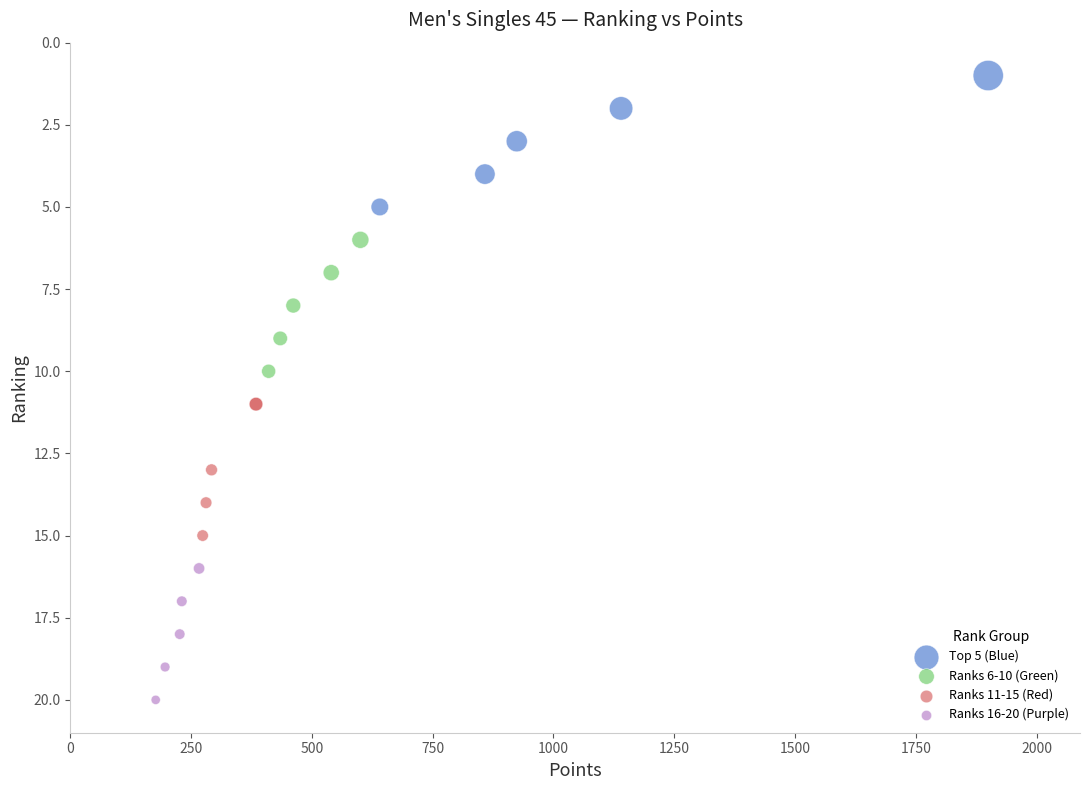

What are all the series names shown in the legend?

Top 5 (Blue), Ranks 6-10 (Green), Ranks 11-15 (Red), Ranks 16-20 (Purple)